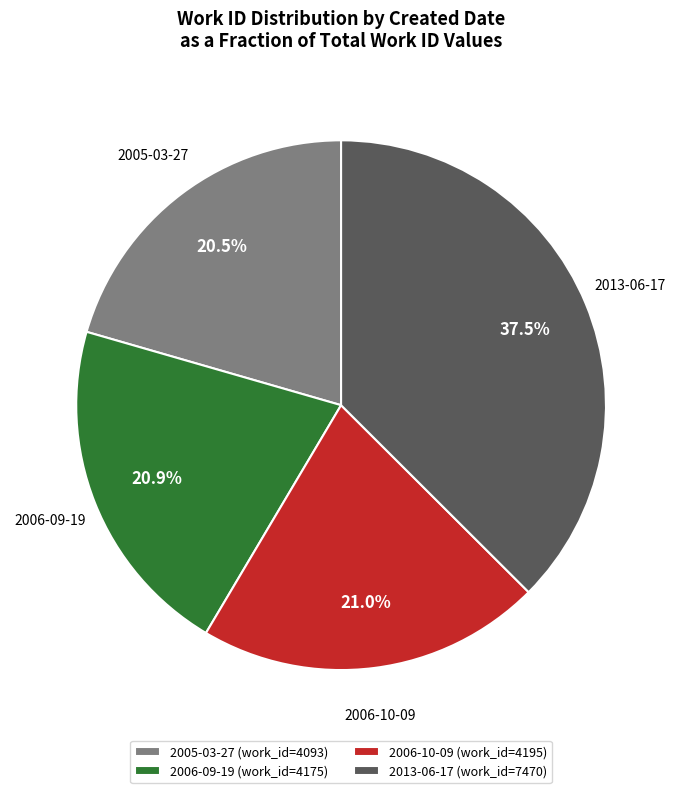

Is it true that 2006-10-09 is 35% of the pie?

False